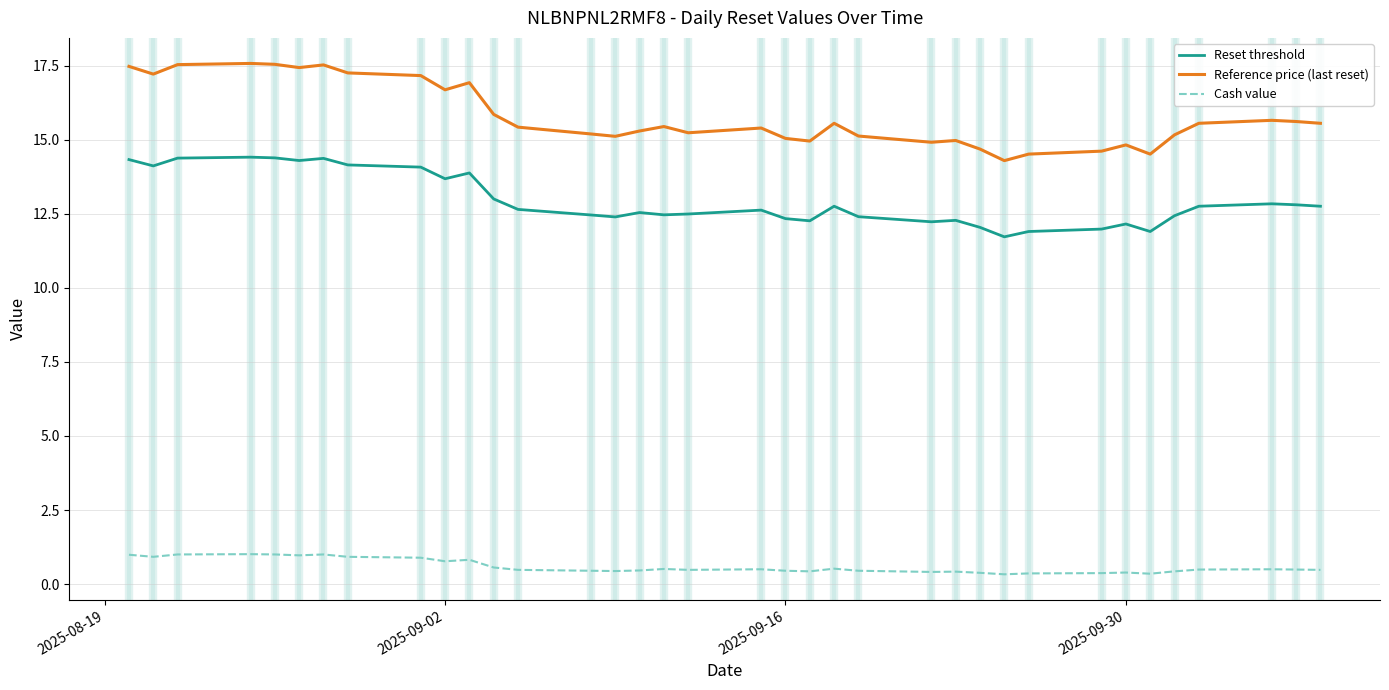

Which series has the largest range (max minus min)?

Reference price (last reset)